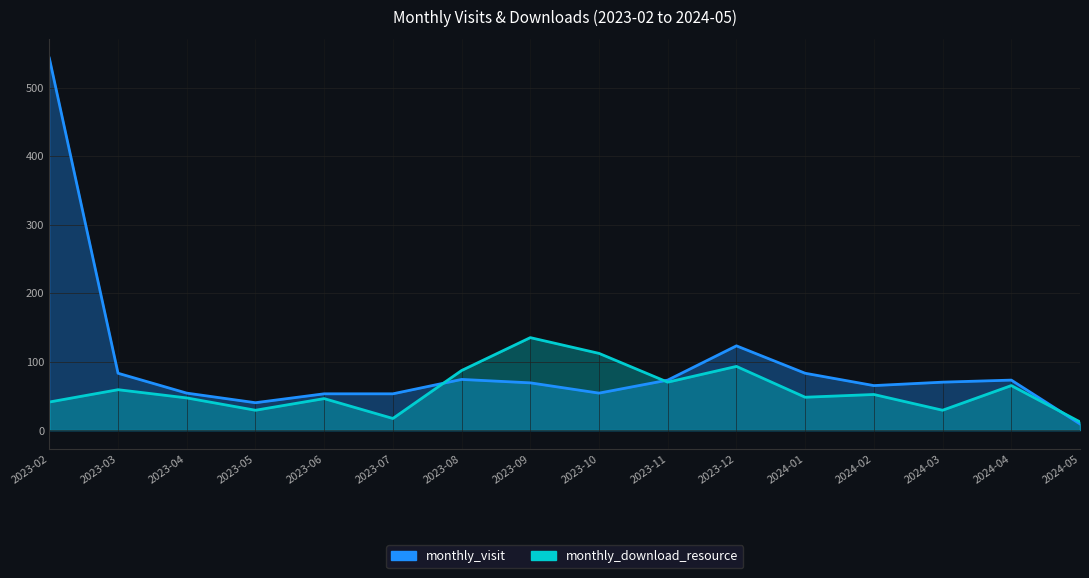

Rank the series by their maximum value, from highest to lowest.

monthly_visit, monthly_download_resource